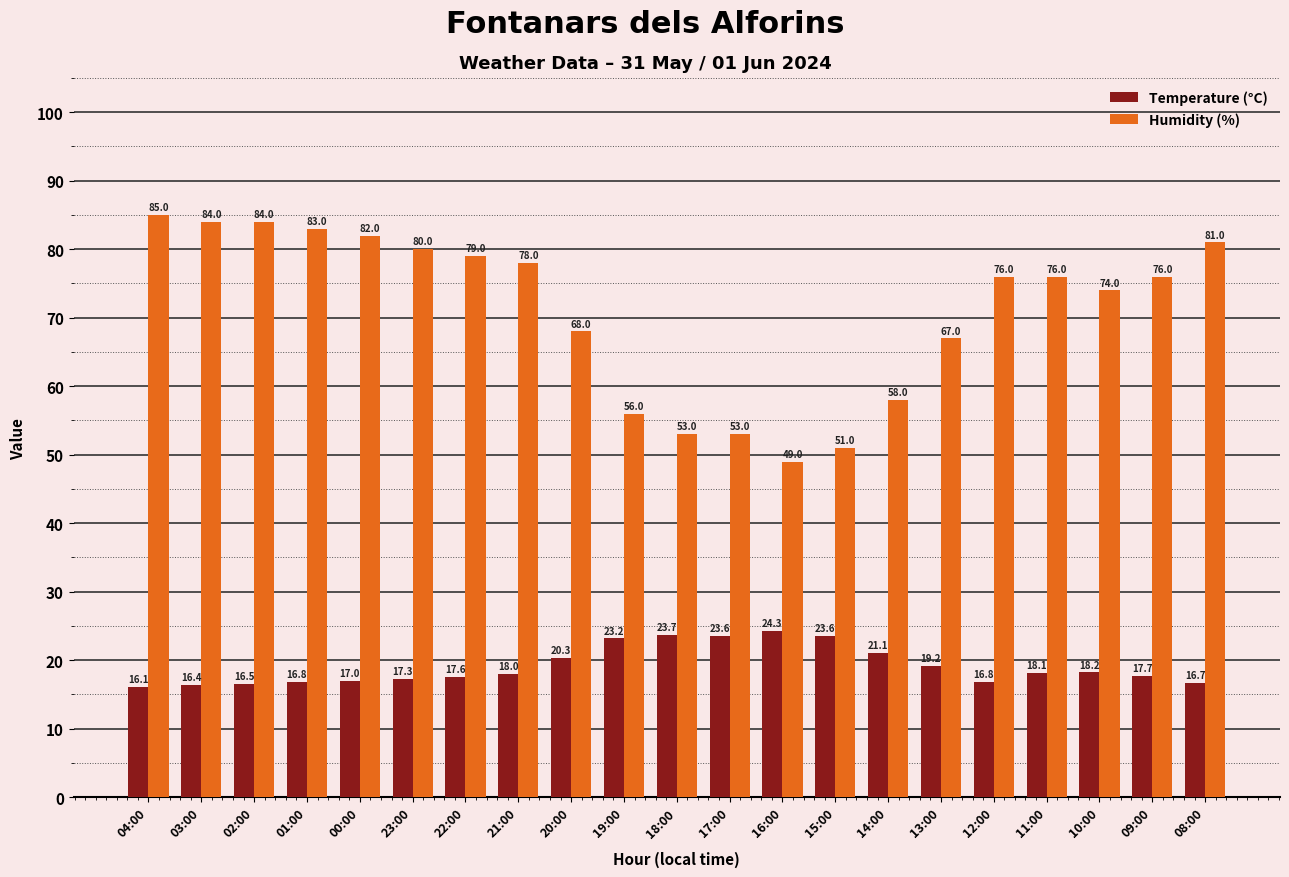

Rank the series by their average value, from highest to lowest.

Humidity (%), Temperature (°C)